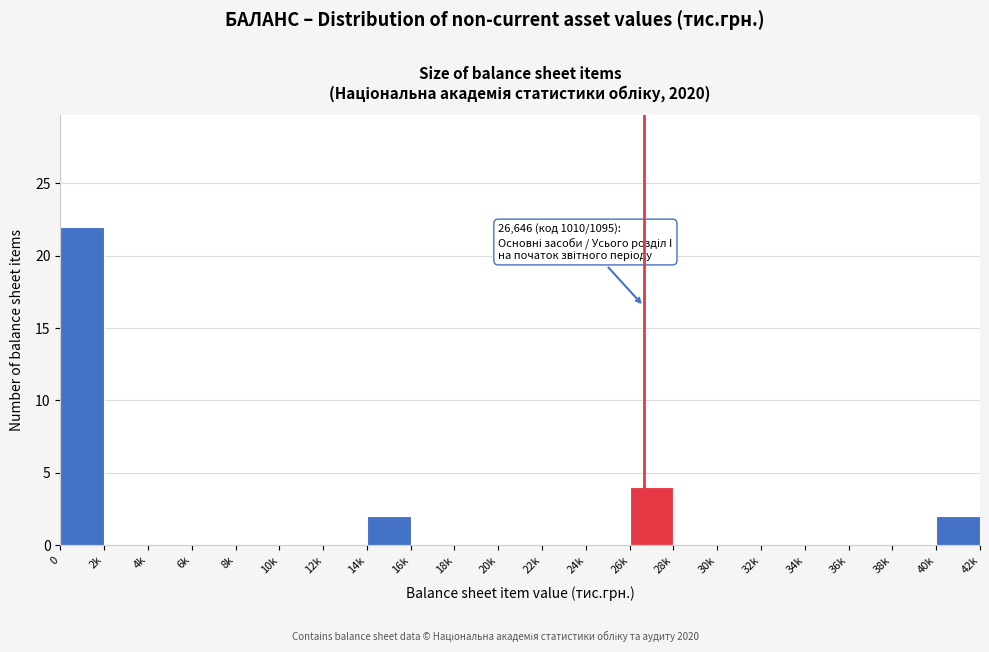

Reading left to right, transcribe all the data shown in this chart.

0=22	2k=0	4k=0	6k=0	8k=0	10k=0	12k=0	14k=2	16k=0	18k=0	20k=0	22k=0	24k=0	26k=4	28k=0	30k=0	32k=0	34k=0	36k=0	38k=0	40k=2